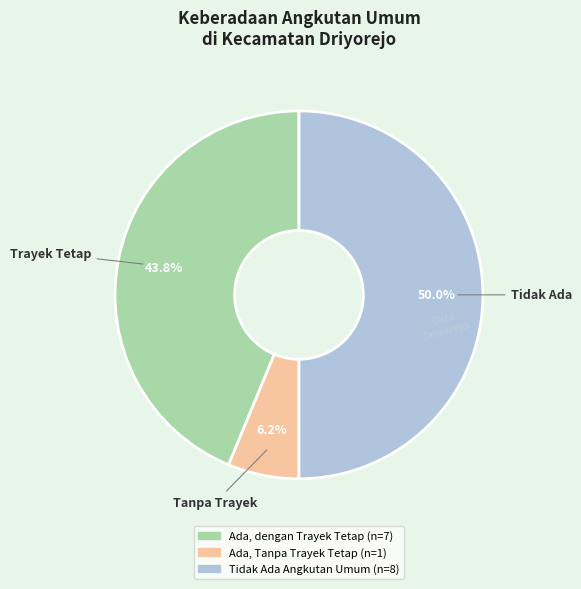

What percentage is the Tidak Ada Angkutan Umum slice, to the nearest percent?

50%